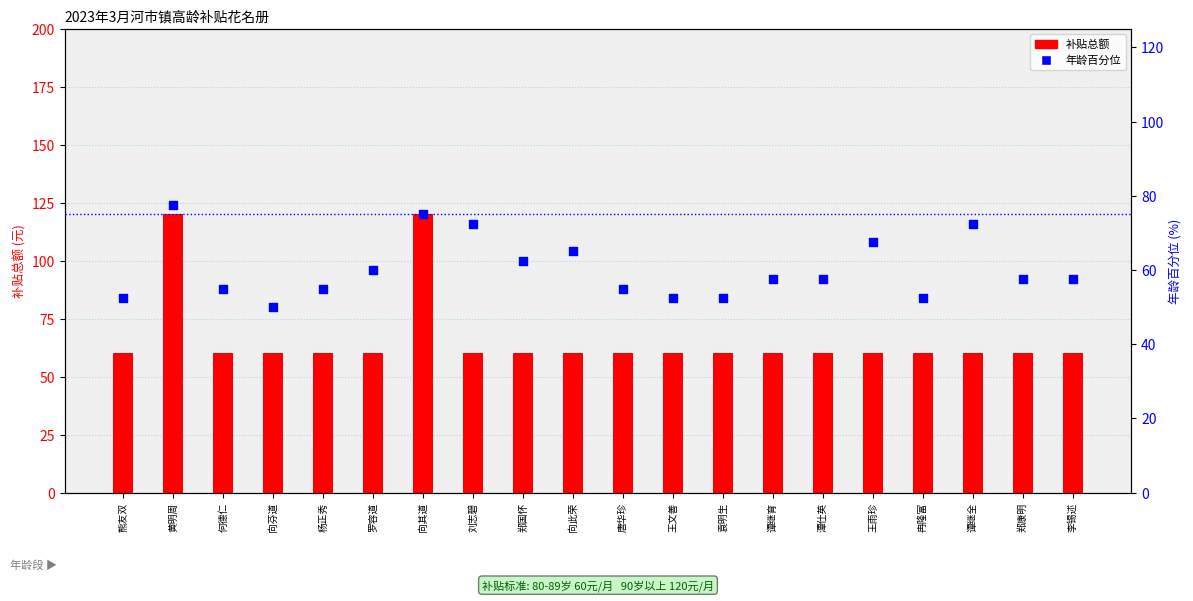

Which series has the largest total across all categories?

补贴总额